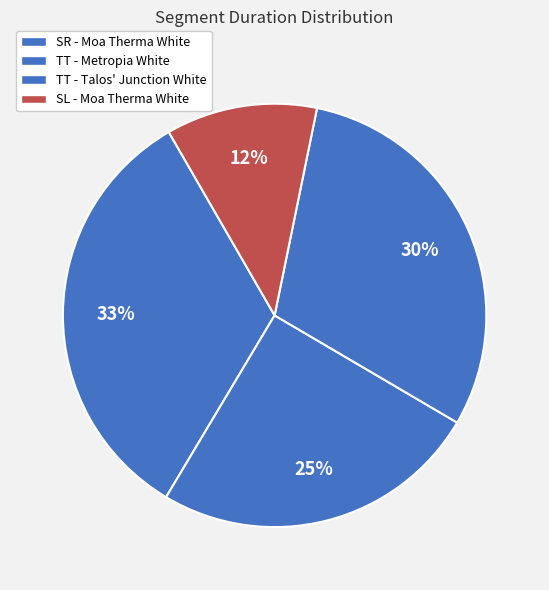

Does SR - Moa Therma White represent more than half of the total?

No